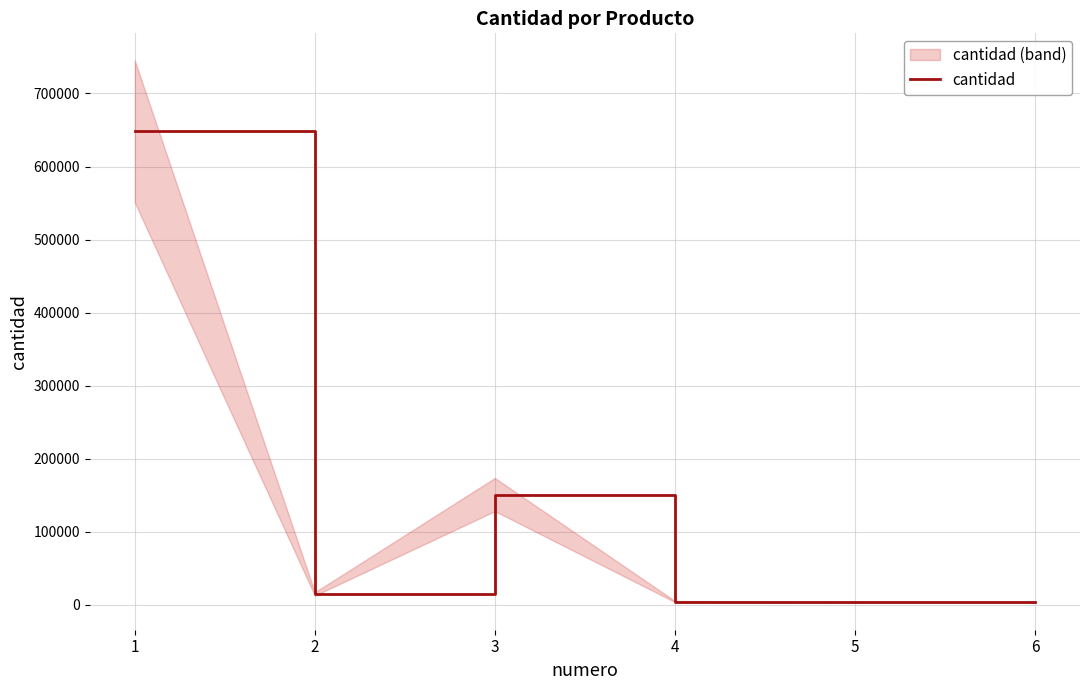

How many values are below 15120?

3